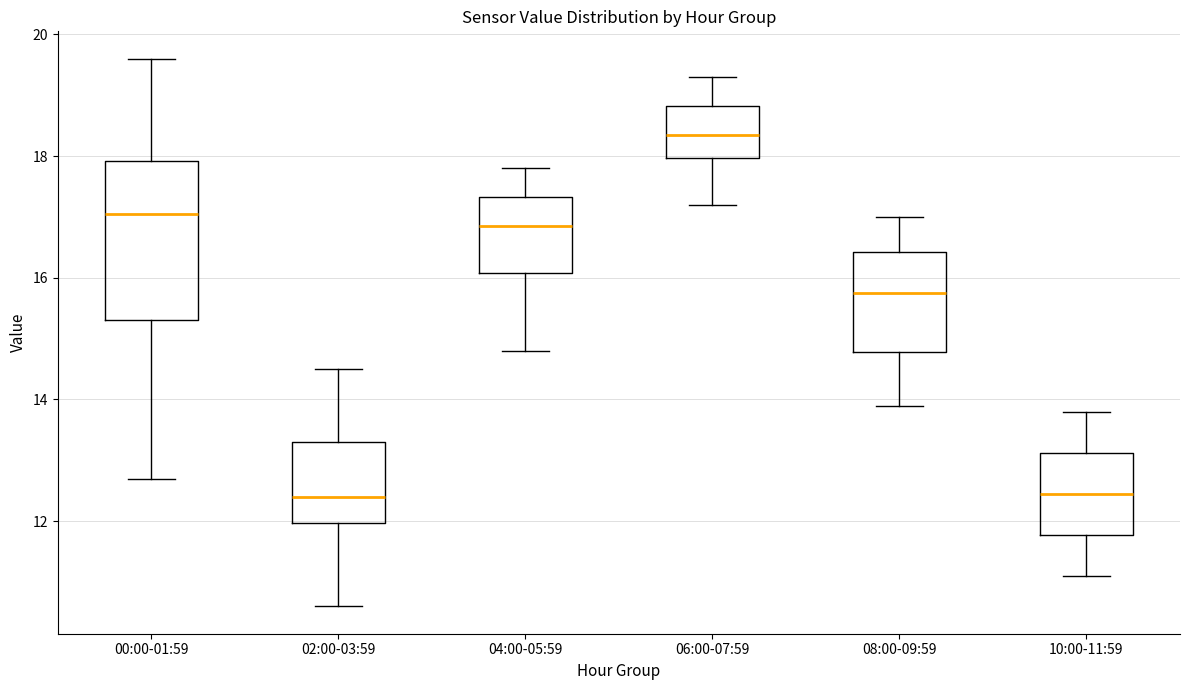

Where is the lower edge of the box for 06:00-07:59 on the y-axis? The values are not printed on the chart, so give them approximately, as read against the axis.

18.0